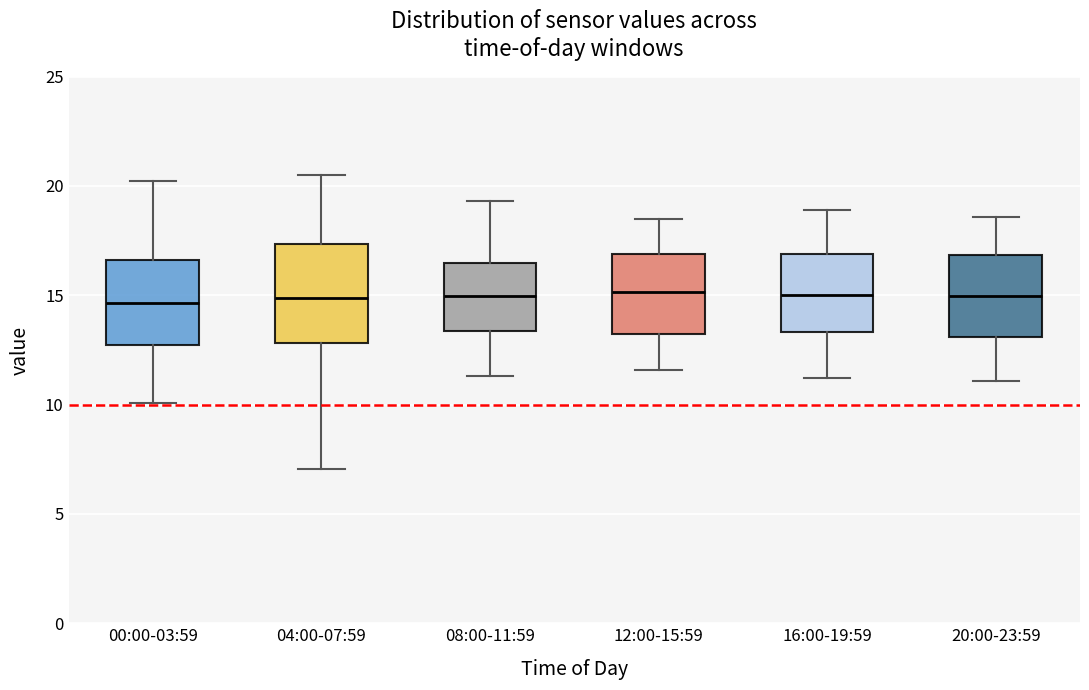

Reading left to right, transcribe this box plot: for each box, give where its median line is, the range the box spans, and where its two whiskers end, as read against the y-axis. The values are not printed on the chart, so give them approximately, as read against the axis.

00:00-03:59: median 14.5, box 12.5 to 16.5, whiskers 10.0 to 20.0
04:00-07:59: median 15.0, box 13.0 to 17.5, whiskers 7.0 to 20.5
08:00-11:59: median 15.0, box 13.5 to 16.5, whiskers 11.5 to 19.5
12:00-15:59: median 15.0, box 13.5 to 17.0, whiskers 11.5 to 18.5
16:00-19:59: median 15.0, box 13.5 to 17.0, whiskers 11.0 to 19.0
20:00-23:59: median 15.0, box 13.0 to 17.0, whiskers 11.0 to 18.5